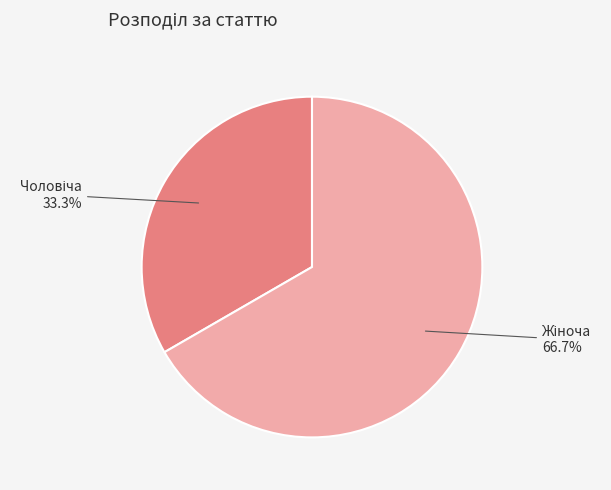

Is there a majority slice in this chart?

Yes